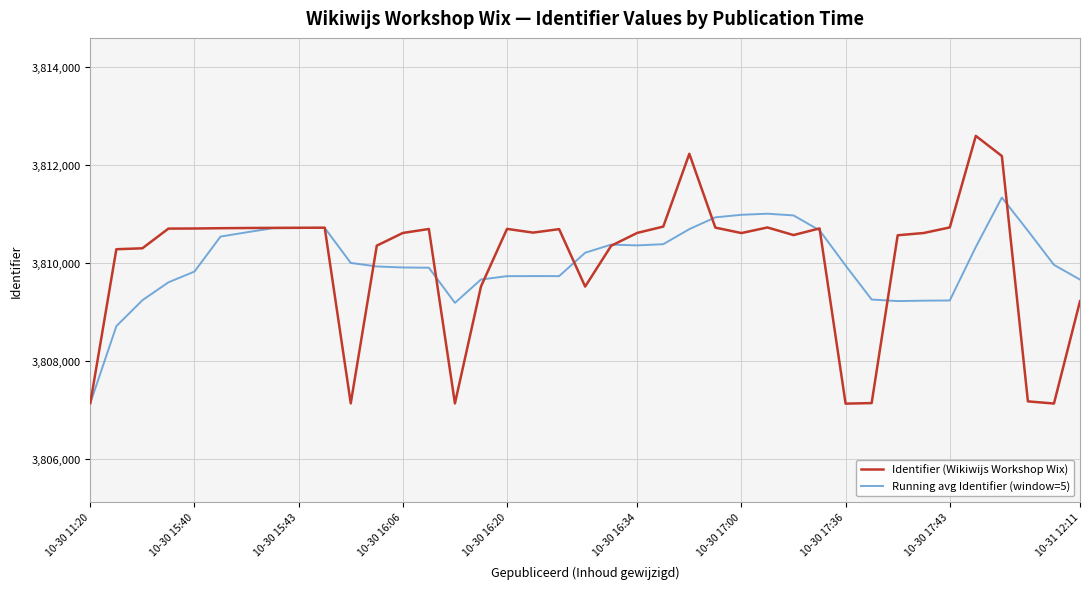

Rank the series by their maximum value, from highest to lowest.

Identifier (Wikiwijs Workshop Wix), Running avg Identifier (window=5)